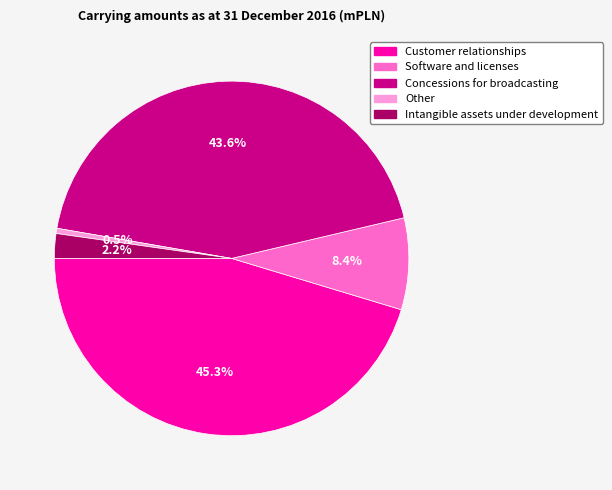

To the nearest percent, what is the average slice percentage?

20%